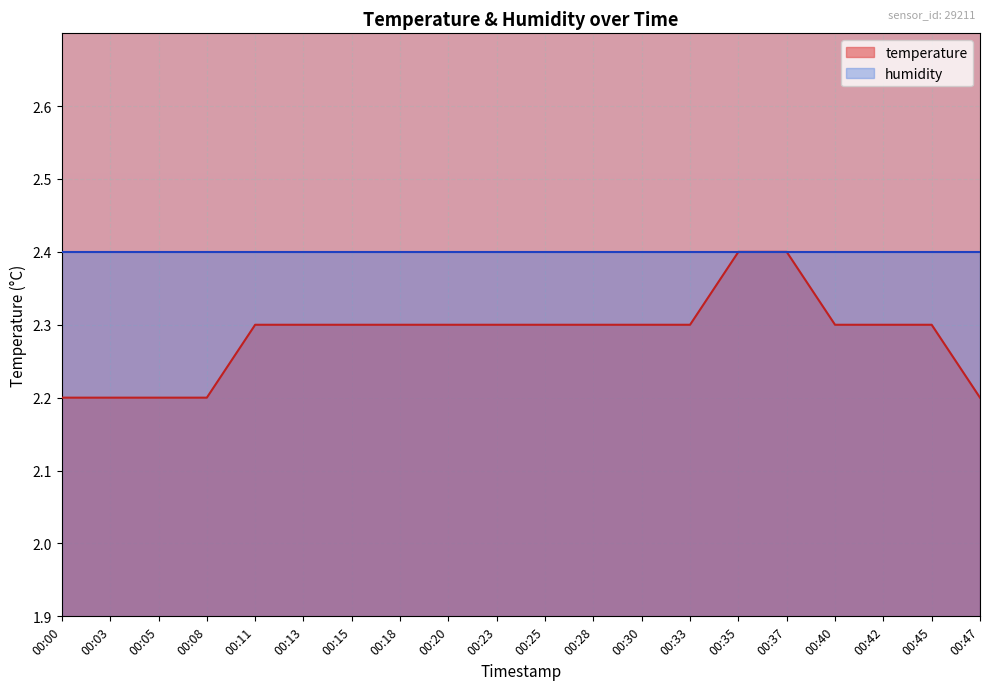

What value does the data have at 00:08?

2.2